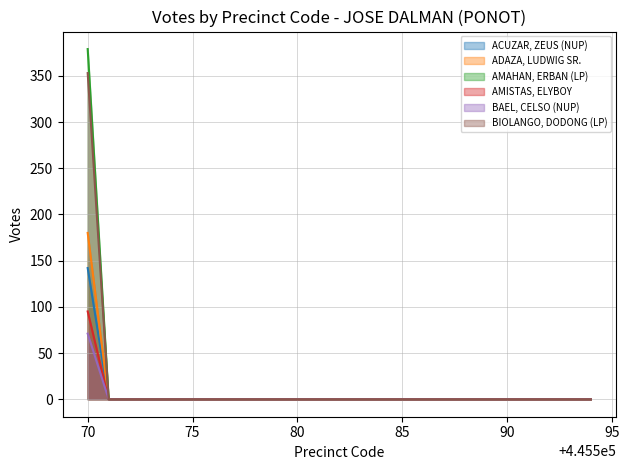

What are all the series names shown in the legend?

ACUZAR, ZEUS (NUP), ADAZA, LUDWIG SR., AMAHAN, ERBAN (LP), AMISTAS, ELYBOY, BAEL, CELSO (NUP), BIOLANGO, DODONG (LP)